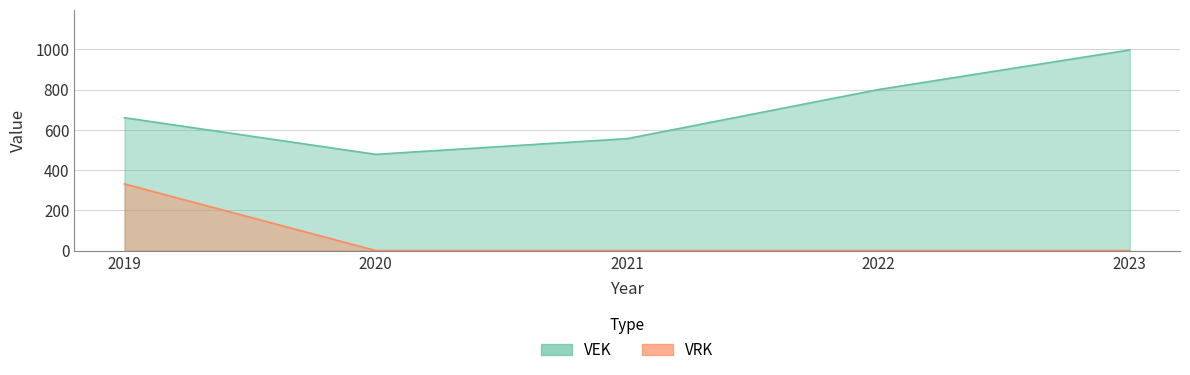

The VRK series shows 468 at 2019. True or false?

False